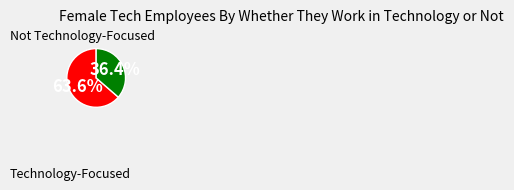

Is there a majority slice in this chart?

Yes